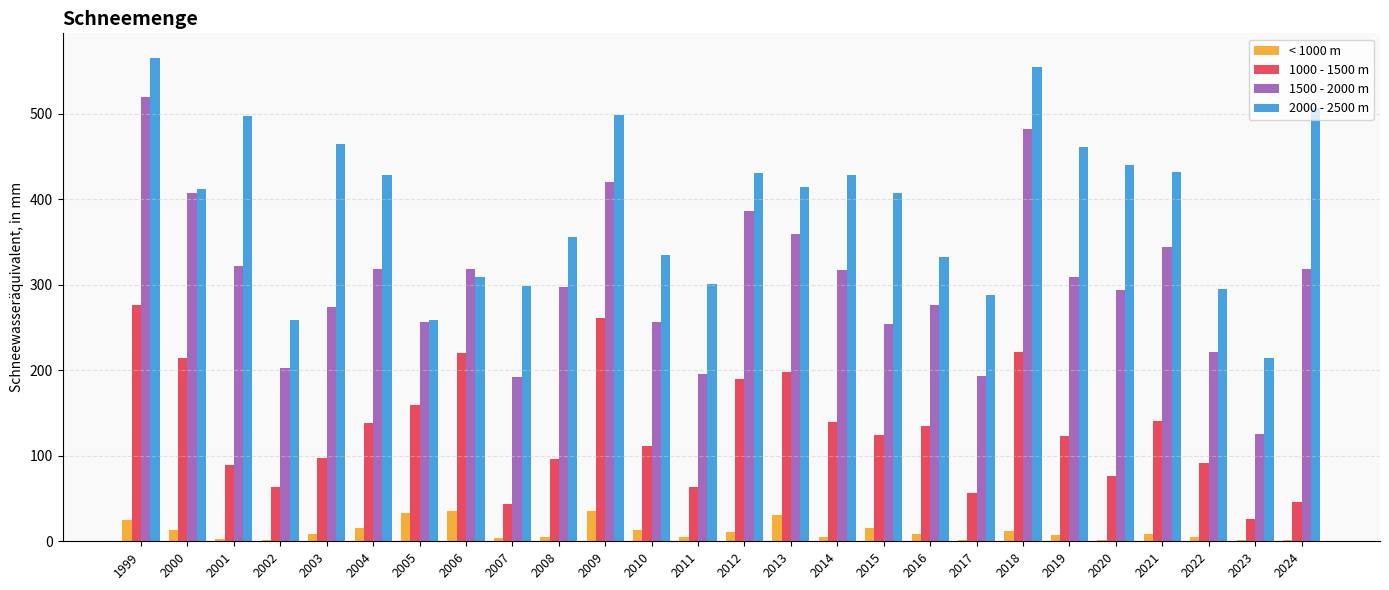

At which label does 2000 - 2500 m reach its peak?

1999